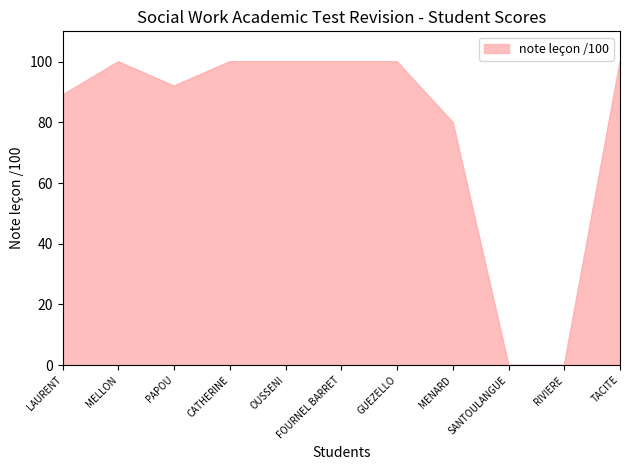

What is the difference between the values at TACITE and SANTOULANGUE?

100